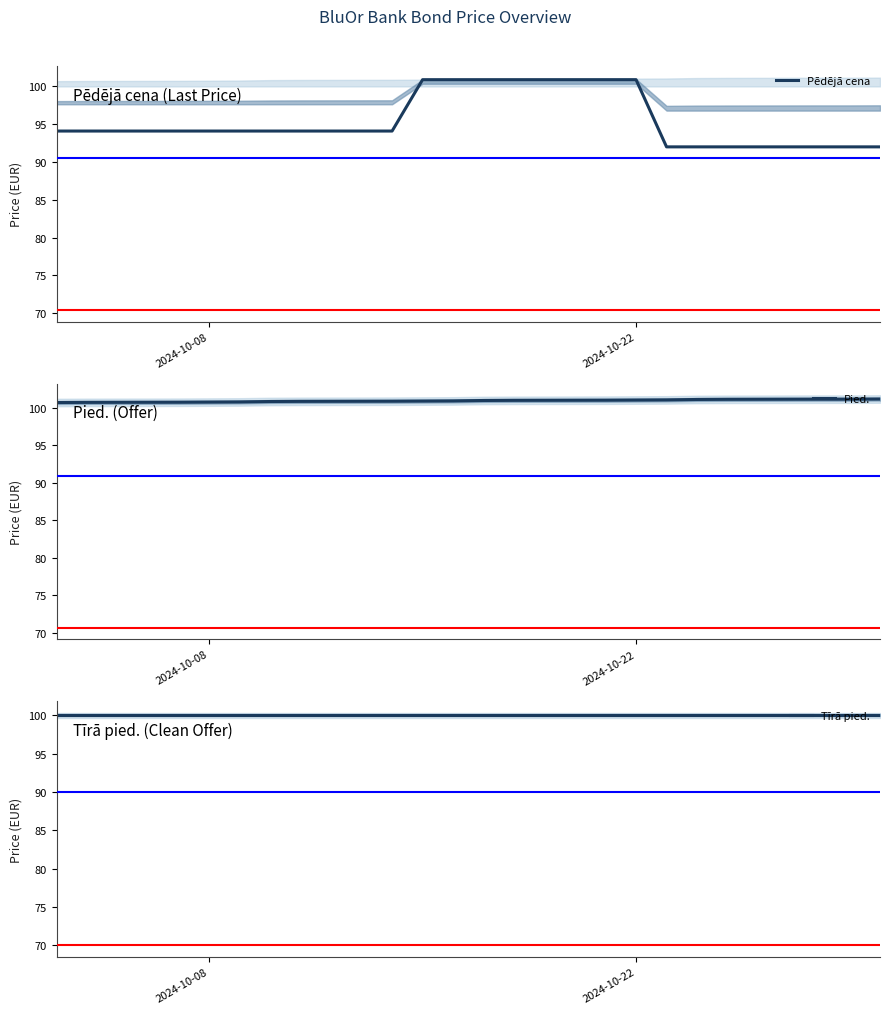

How many times do Pēdējā cena and Tīrā pied. cross each other?

2